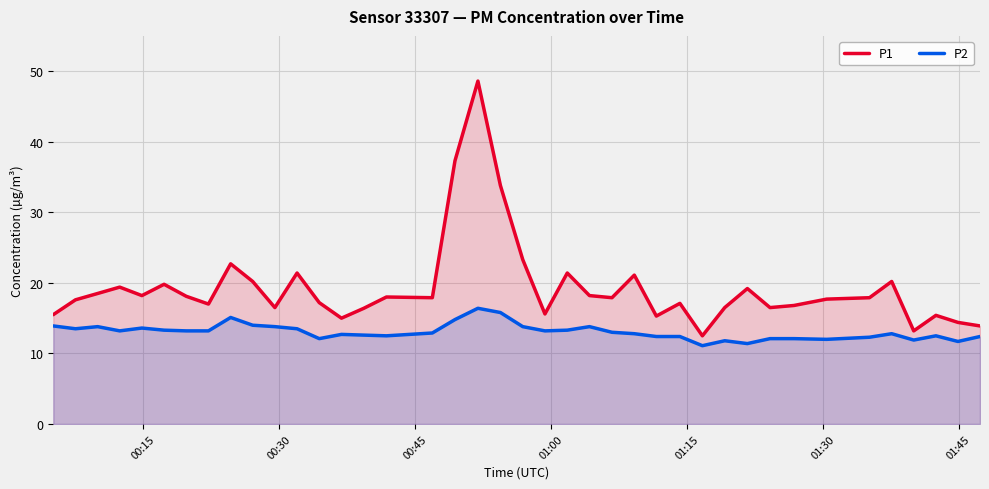

In P1, how many points are lower than both neighbors (excluding endpoints)?

11